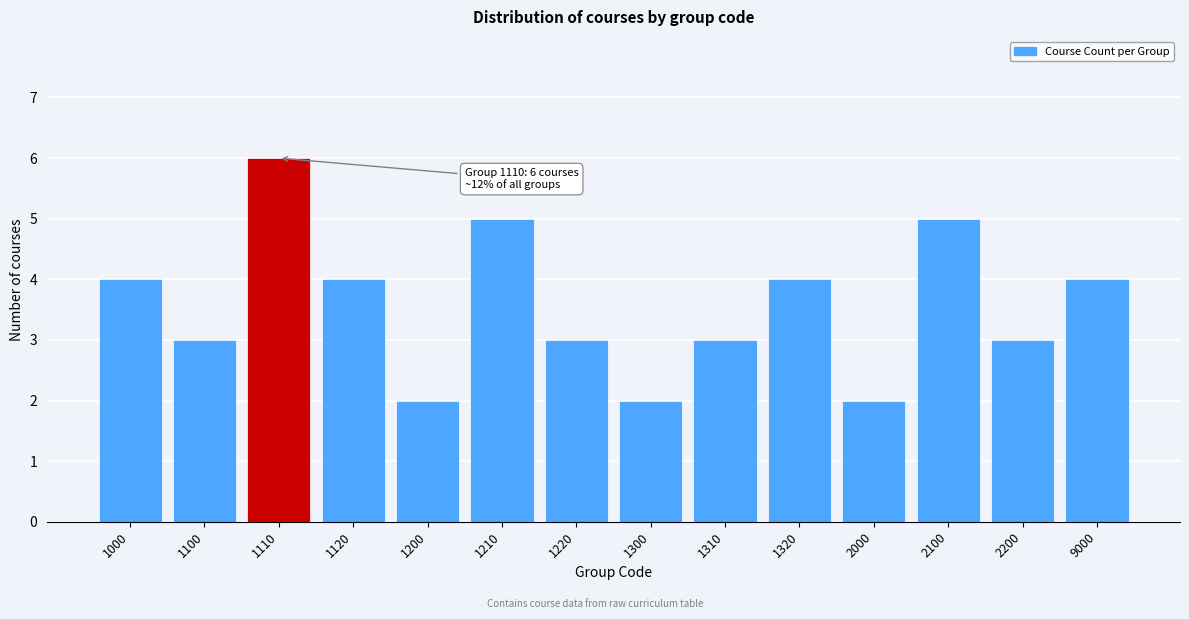

Reading left to right, what are all the values shown in this chart?

4	3	6	4	2	5	3	2	3	4	2	5	3	4